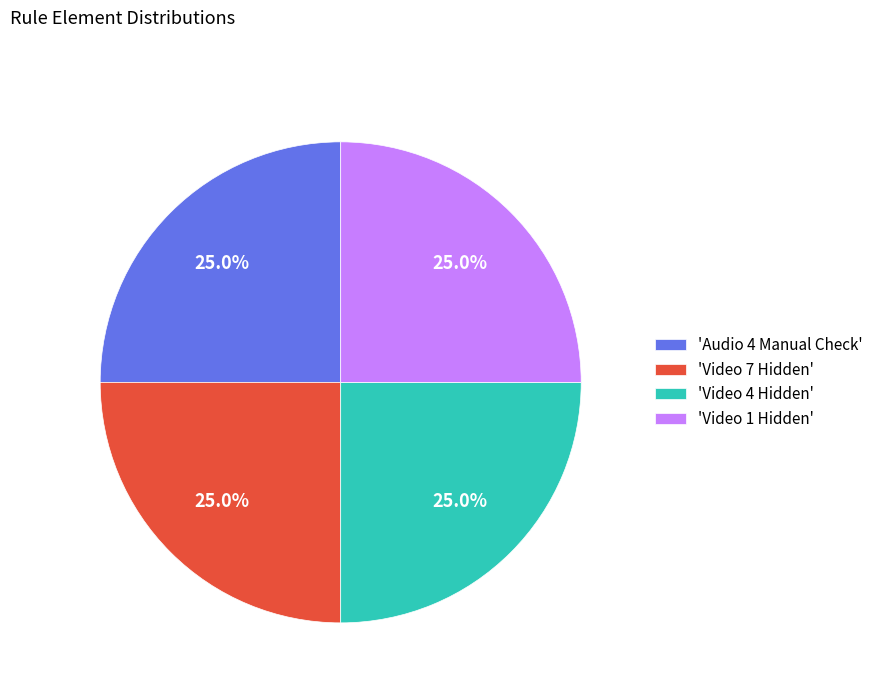

What is the total percentage of 'Audio 4 Manual Check' and 'Video 4 Hidden'?

50.0%